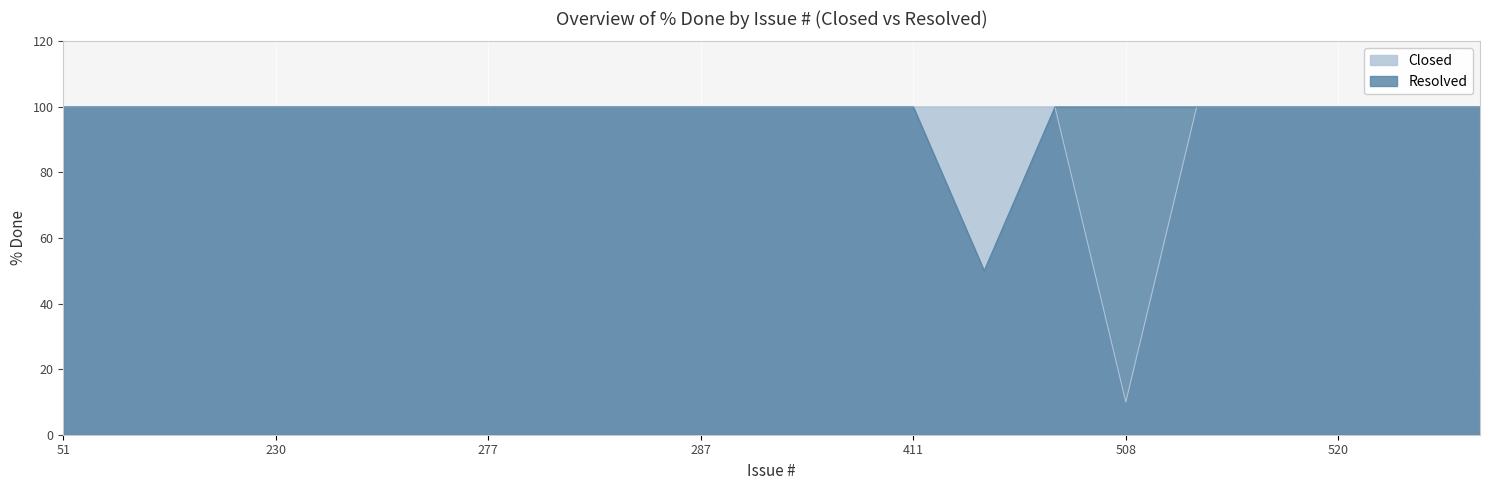

What is the sum of all Resolved values?

2050